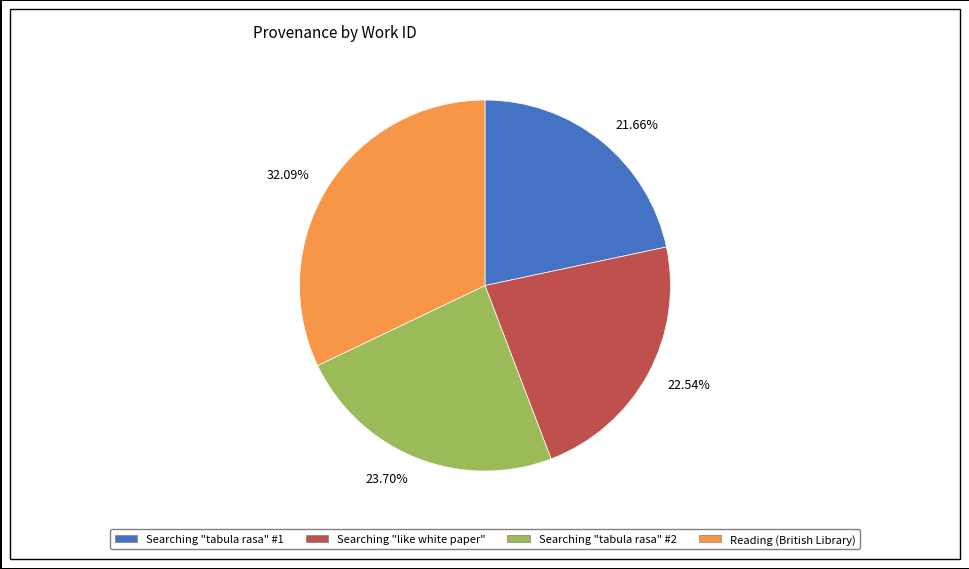

How many segments does this pie chart have?

4